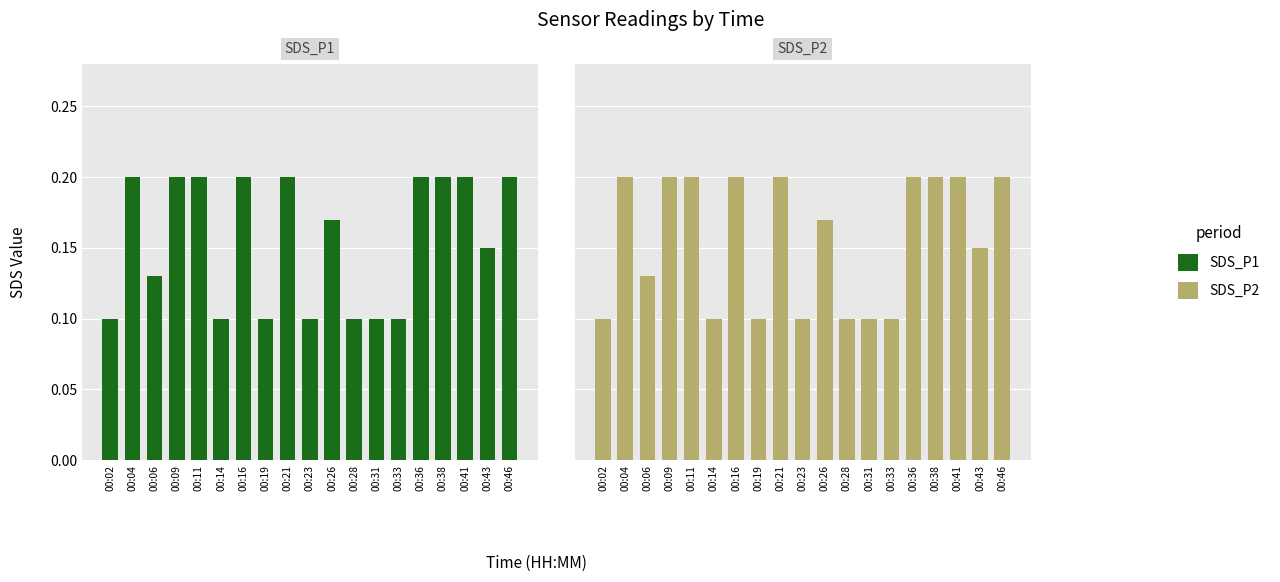

What is the minimum value for SDS_P1?

0.1